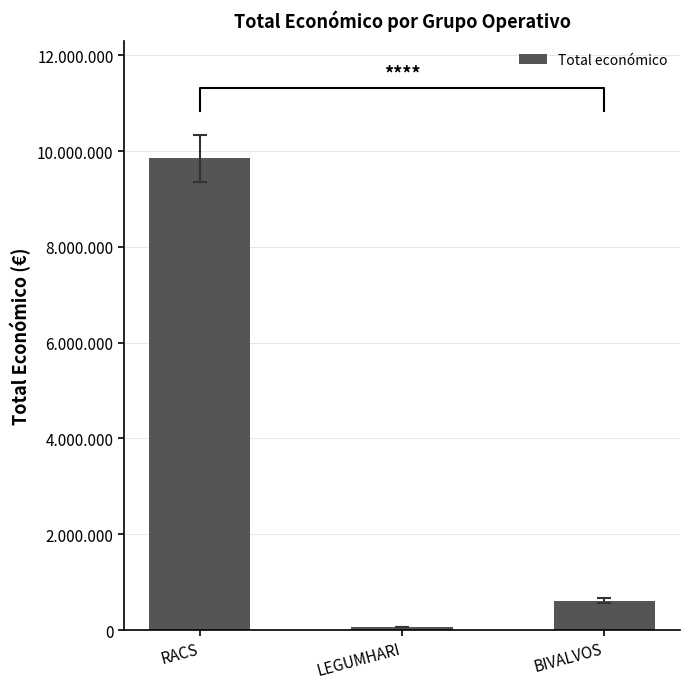

What is the label of the 1st bar from the right?

BIVALVOS